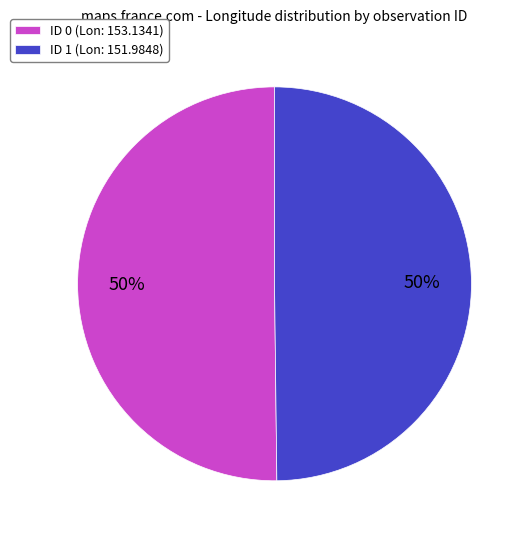

What percentage is the ID 1 (Lon: 151.9848) slice, to the nearest percent?

50%